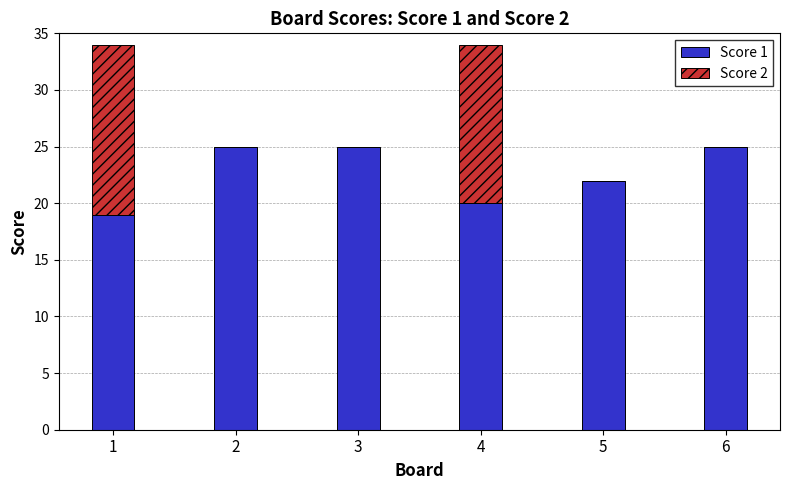

What is the difference between the Score 1 values at 5 and 4?

2